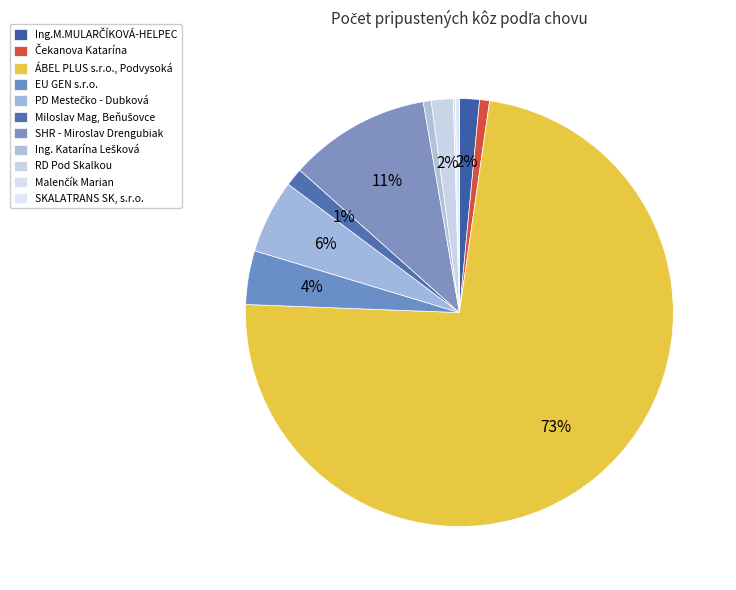

Does any single category account for the majority?

Yes